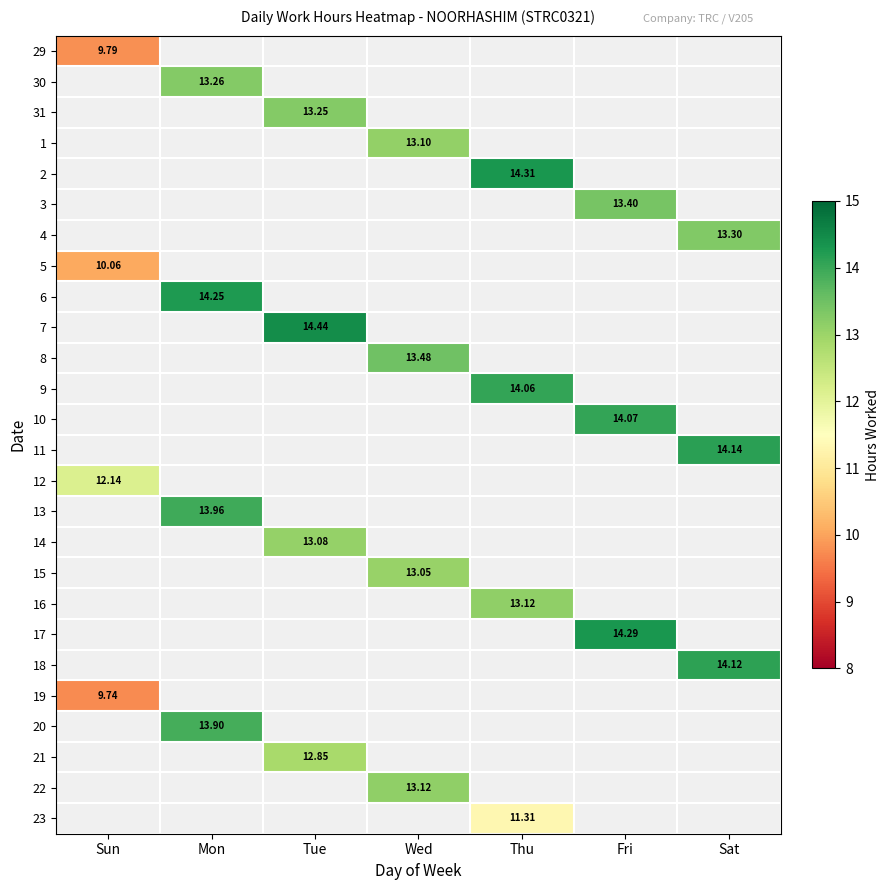

List the labels in order of 20 value, largest first.

Sun, Mon, Tue, Wed, Thu, Fri, Sat